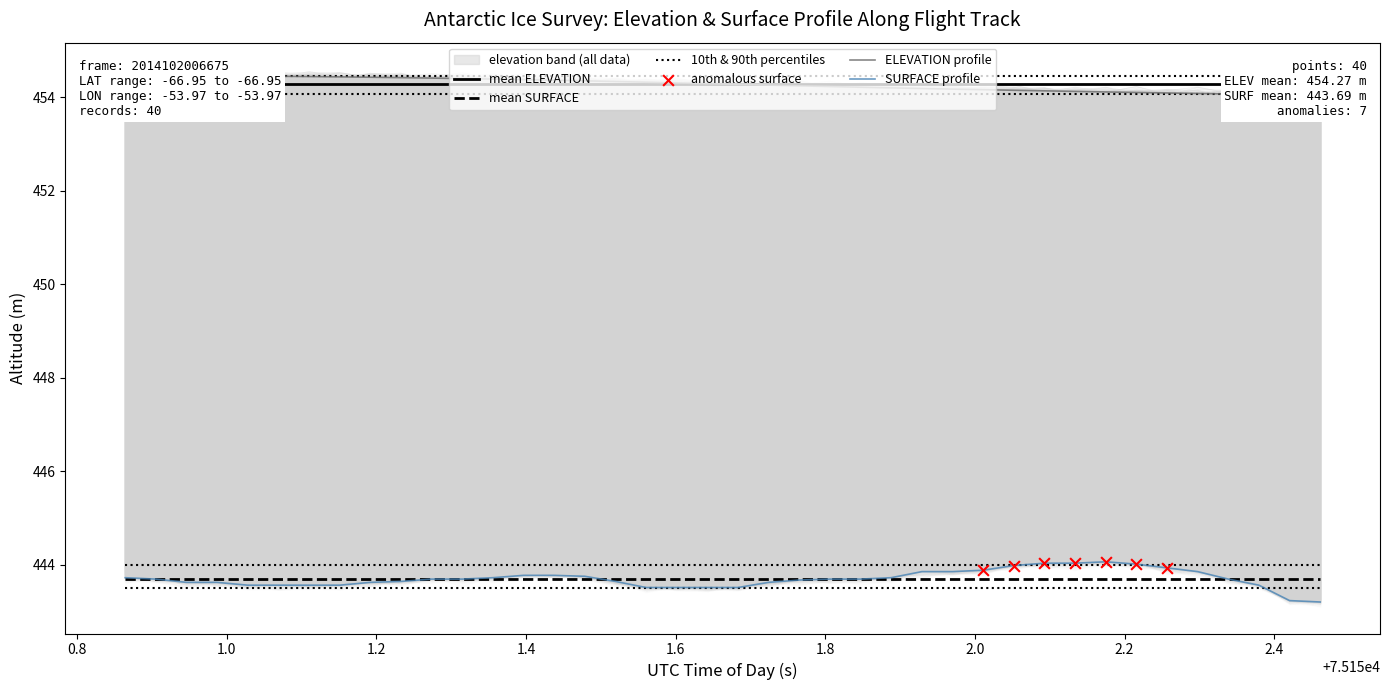

At how many categories does at least one series exceed 446?

40